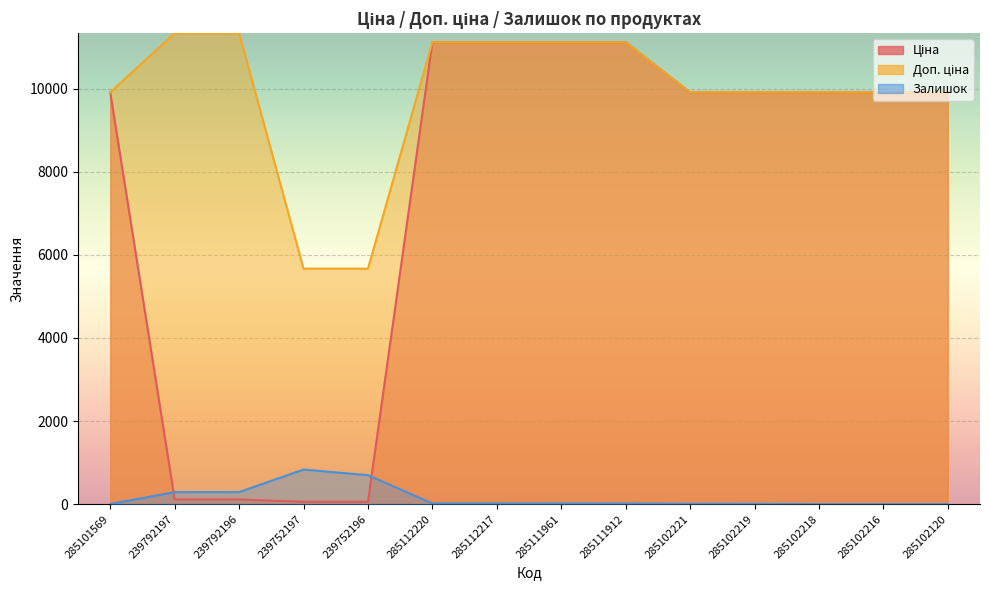

What position from the right is 239792197?

13